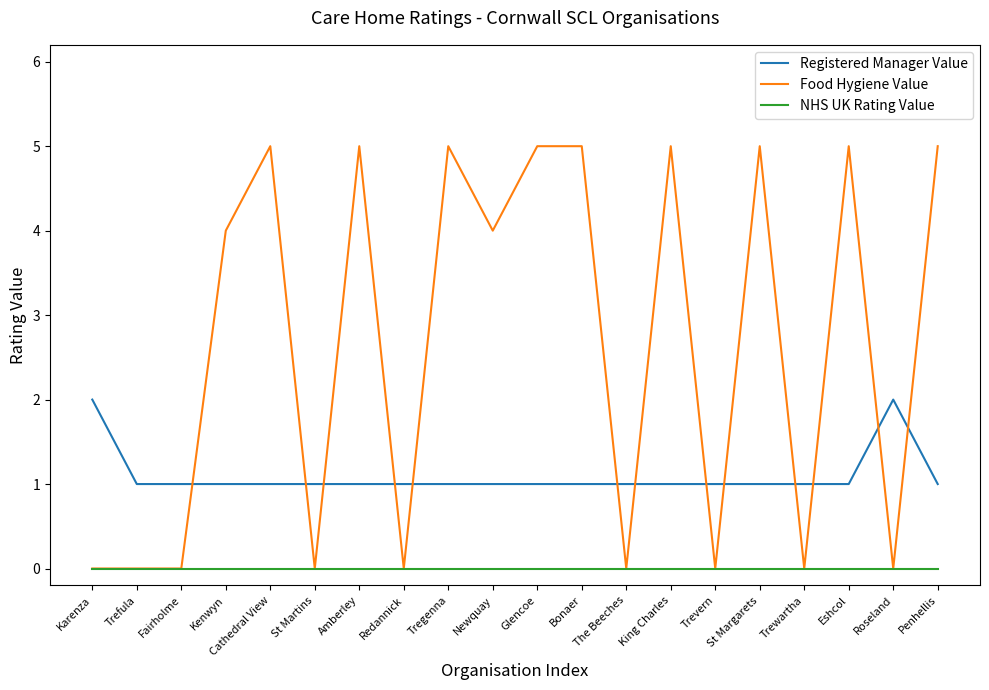

Reading right to left, what are all the values shown in this chart?

Registered Manager Value: 1	2	1	1	1	1	1	1	1	1	1	1	1	1	1	1	1	1	1	2
Food Hygiene Value: 5	0	5	0	5	0	5	0	5	5	4	5	0	5	0	5	4	0	0	0
NHS UK Rating Value: 0	0	0	0	0	0	0	0	0	0	0	0	0	0	0	0	0	0	0	0